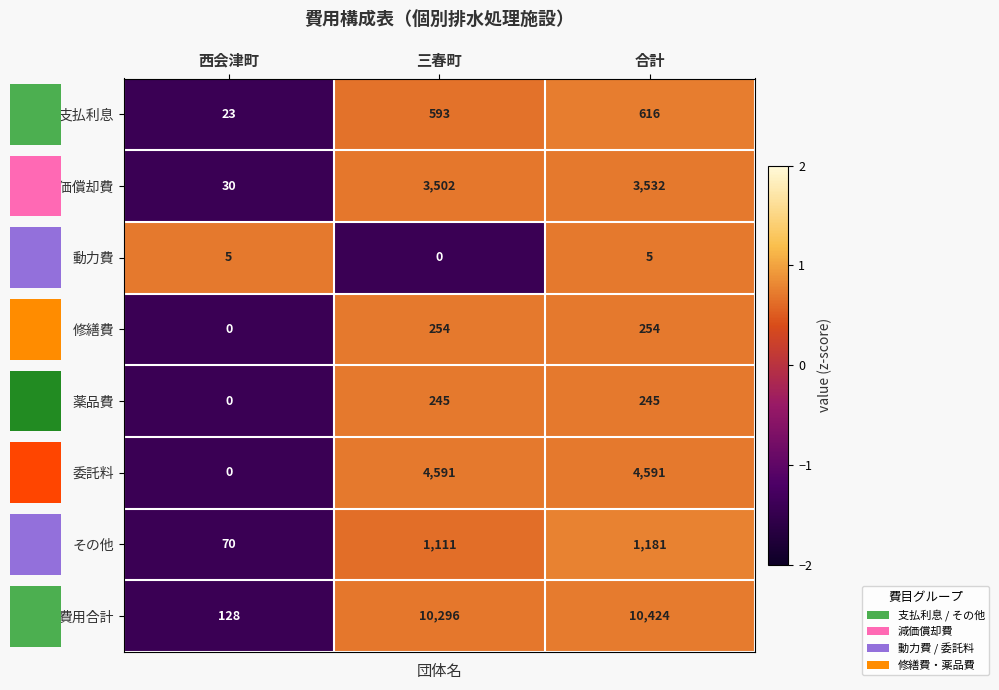

Reading left to right, list all the values displayed in this chart.

支払利息: 西会津町=23	三春町=593	合計=616
減価償却費: 西会津町=30	三春町=3502	合計=3532
動力費: 西会津町=5	三春町=0	合計=5
修繕費: 西会津町=0	三春町=254	合計=254
薬品費: 西会津町=0	三春町=245	合計=245
委託料: 西会津町=0	三春町=4591	合計=4591
その他: 西会津町=70	三春町=1111	合計=1181
費用合計: 西会津町=128	三春町=10296	合計=10424